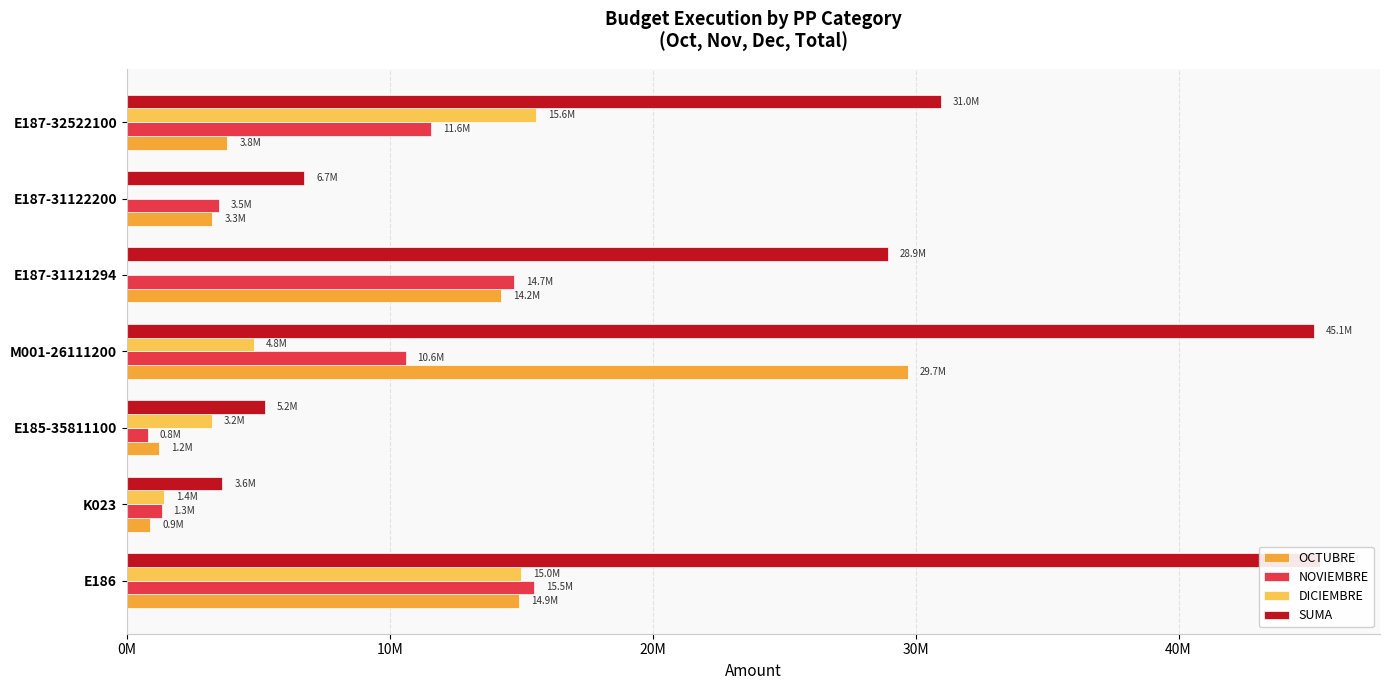

What is the maximum value shown in the chart?

45392184.1